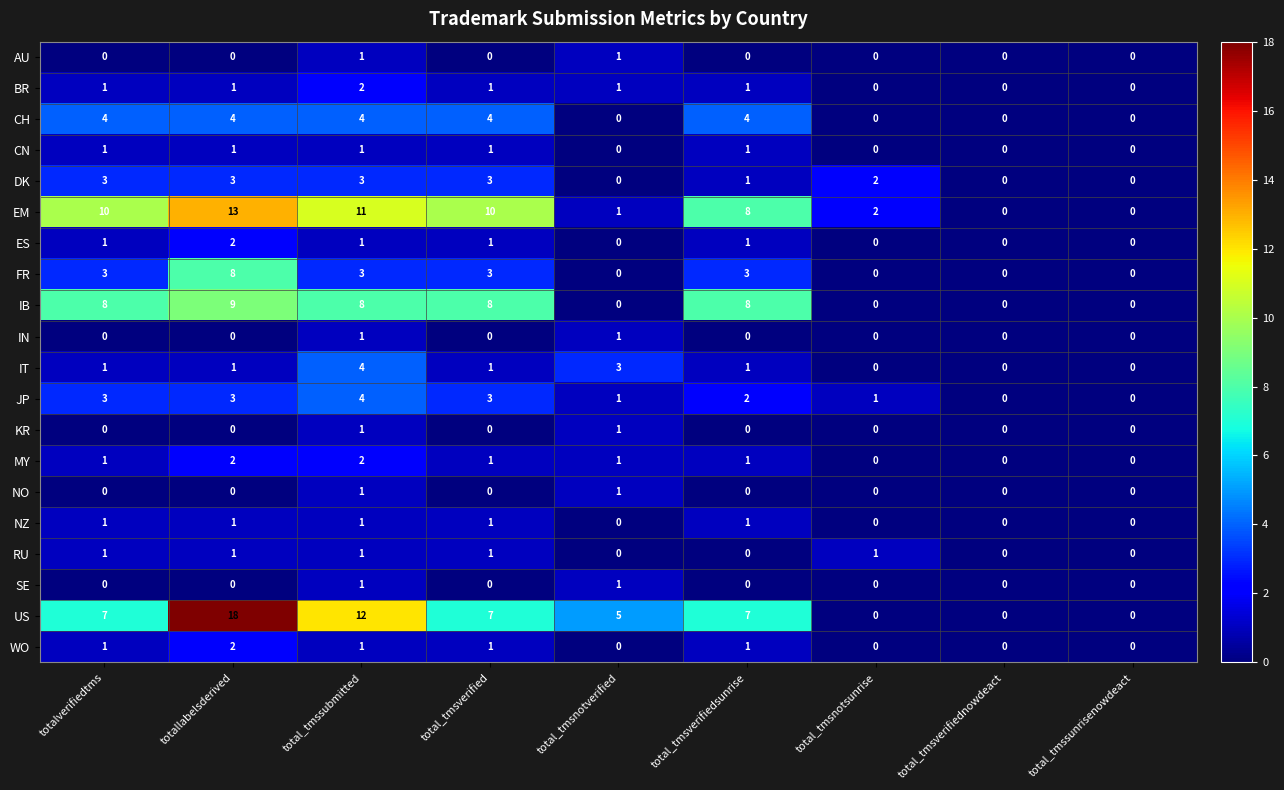

True or false: CN has a value of 0 at total_tmsnotsunrise.

True